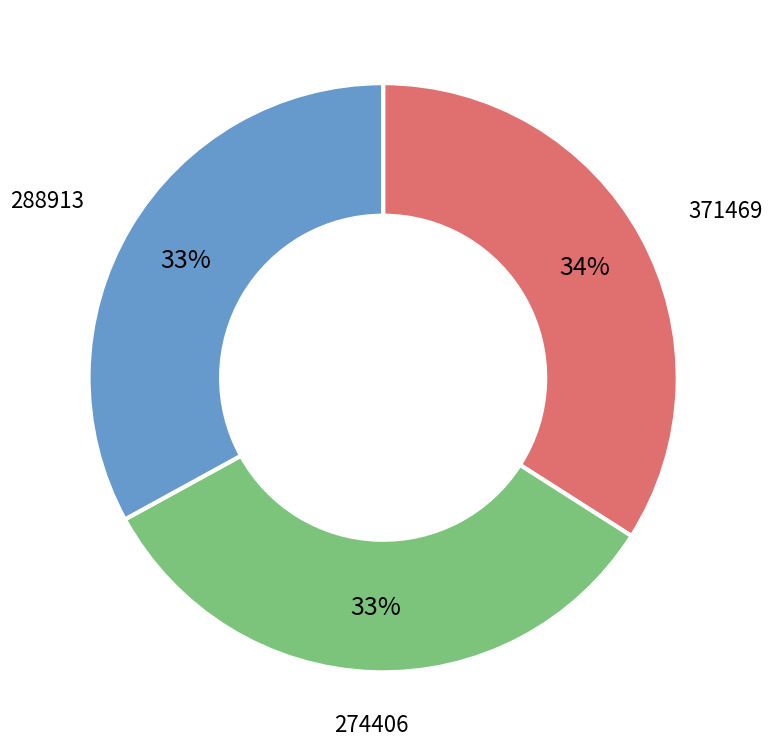

Do 274406 and 288913 together represent more than half of the pie?

Yes